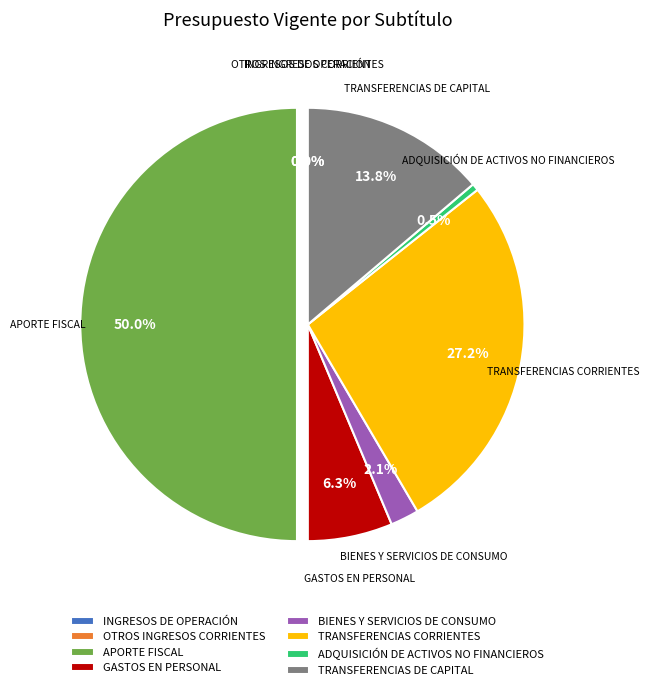

Which has a higher value, TRANSFERENCIAS CORRIENTES or TRANSFERENCIAS DE CAPITAL?

TRANSFERENCIAS CORRIENTES